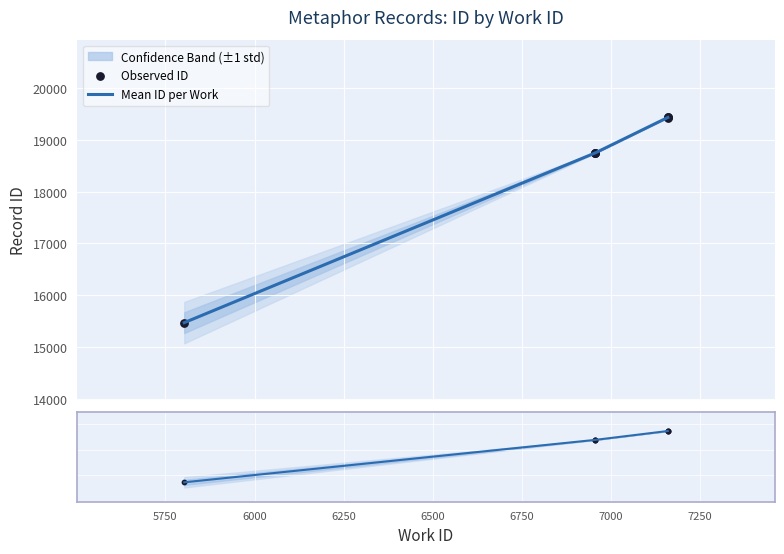

Between 6956 and 7159, which is larger?

7159